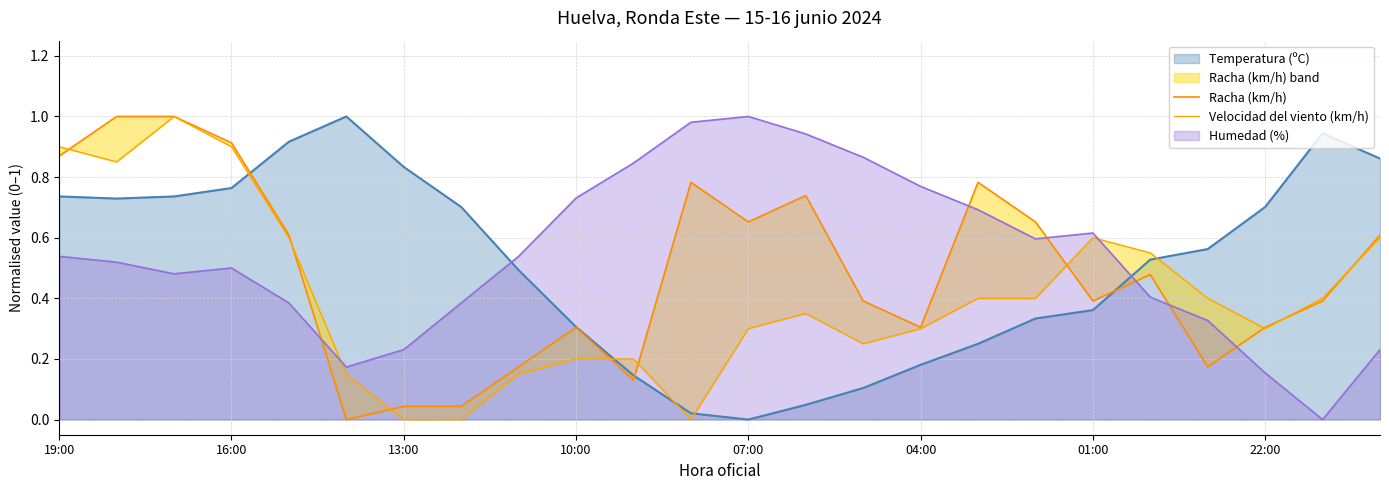

The value of Temperatura (ºC) at 10:00 is 0.1. True or false?

False